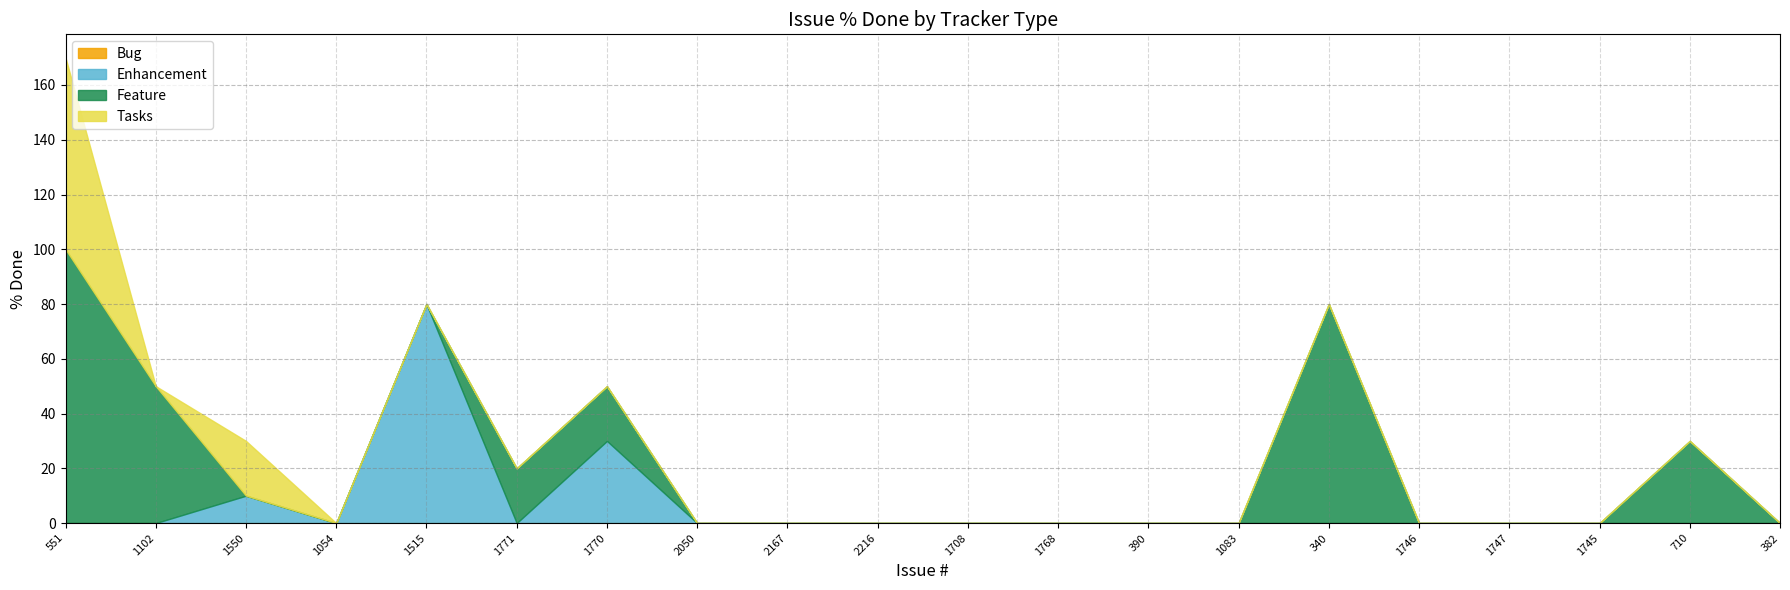

What is the difference between the maximum and second lowest values in the Tasks series?

70